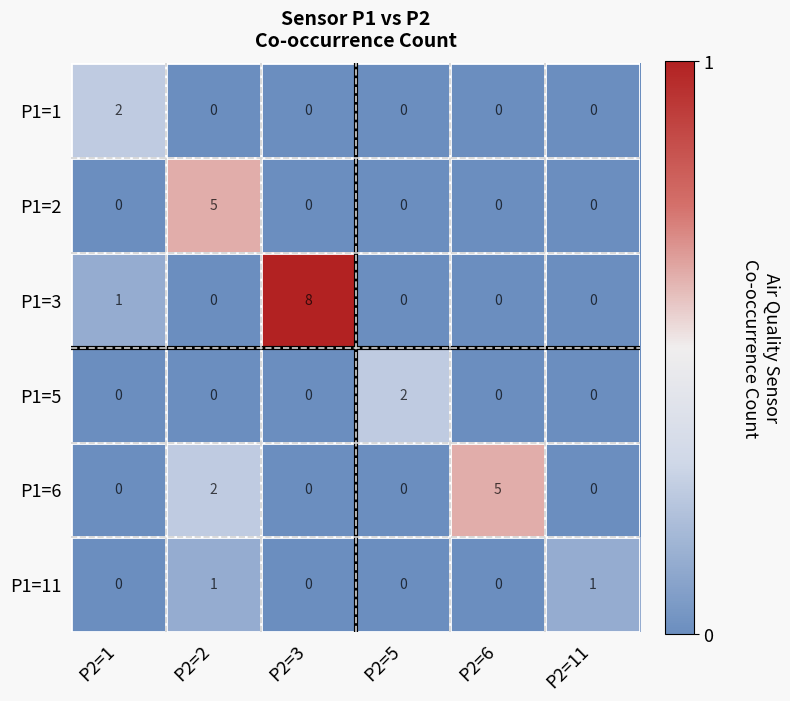

What is the total value across all series at P2=6?

5